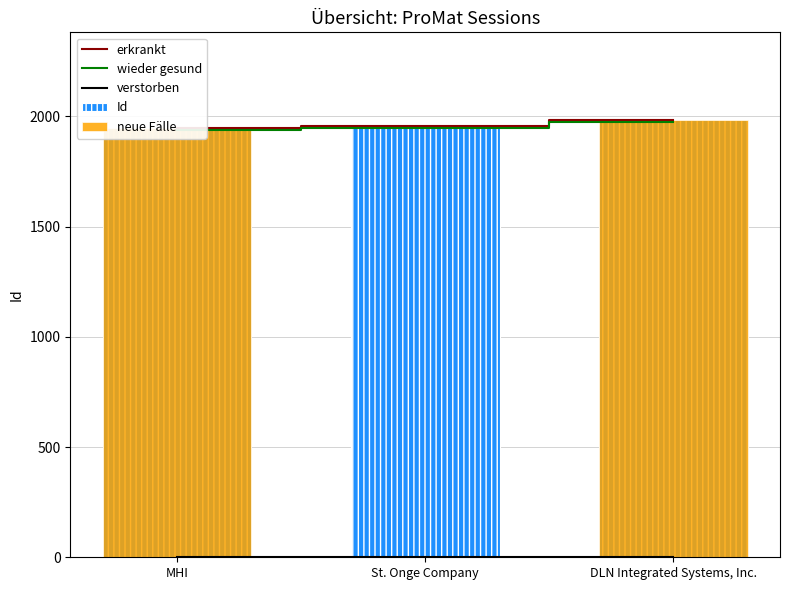

Which series has the largest total across all categories?

erkrankt